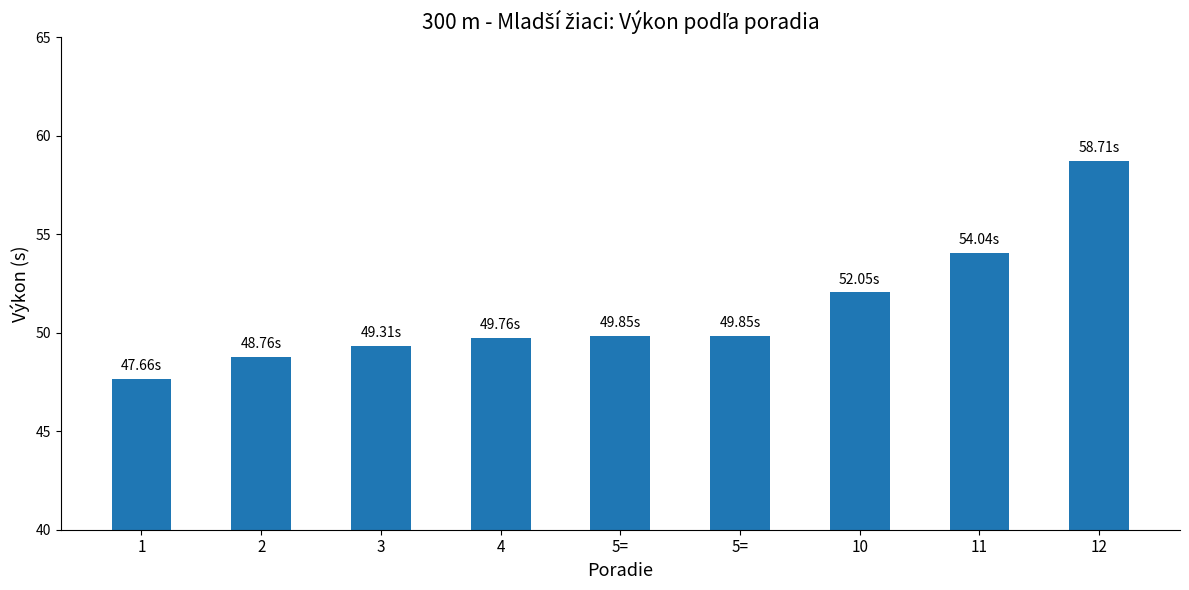

Which label corresponds to the largest value in the chart?

12